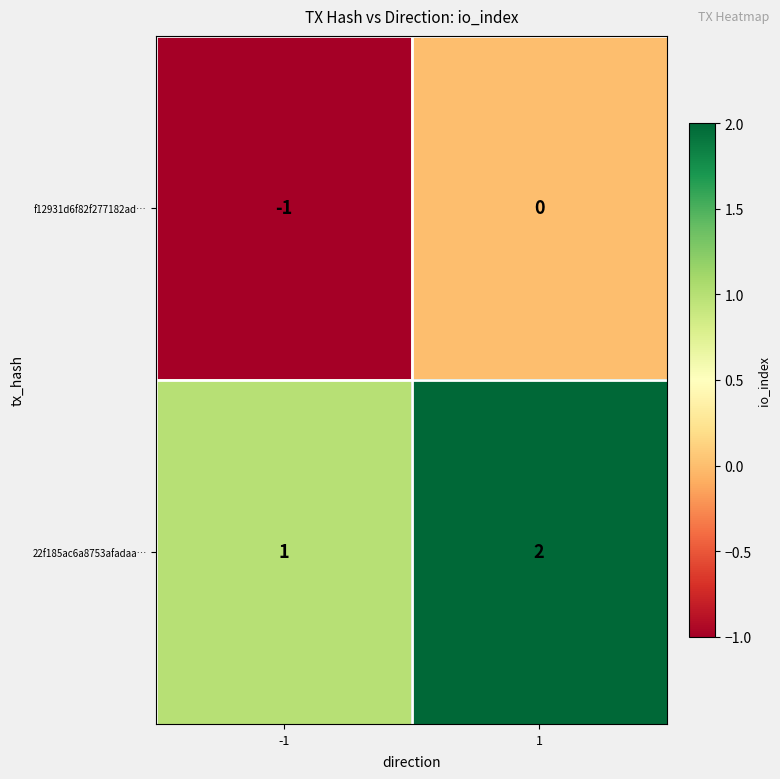

Is it true that f12931d6f82f277182ad… equals -2 at -1?

False